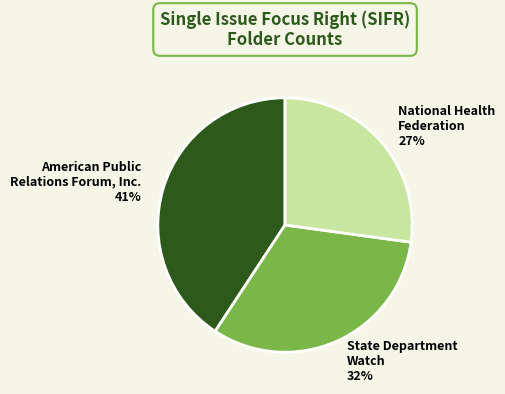

Is the sum of American Public Relations Forum, Inc. and National Health Federation greater than half?

Yes